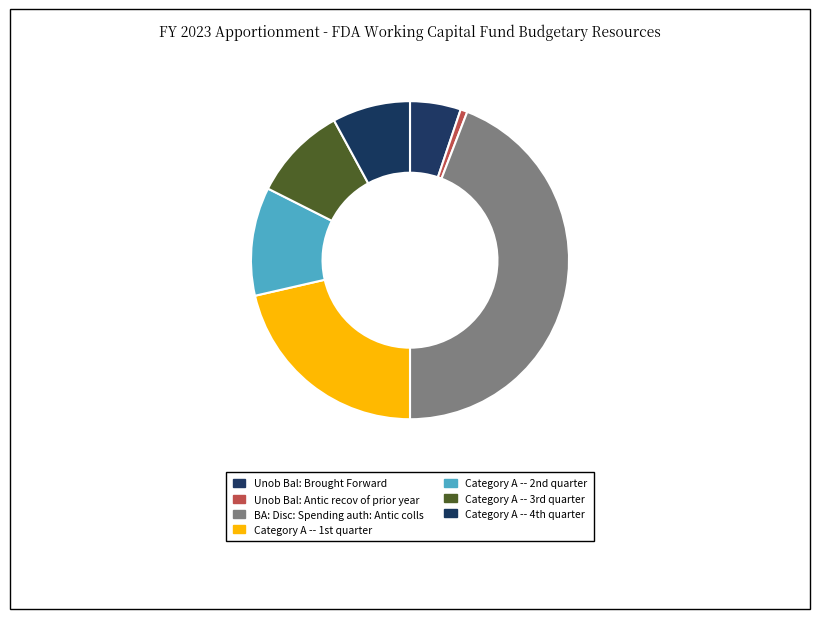

How many segments does this pie chart have?

7